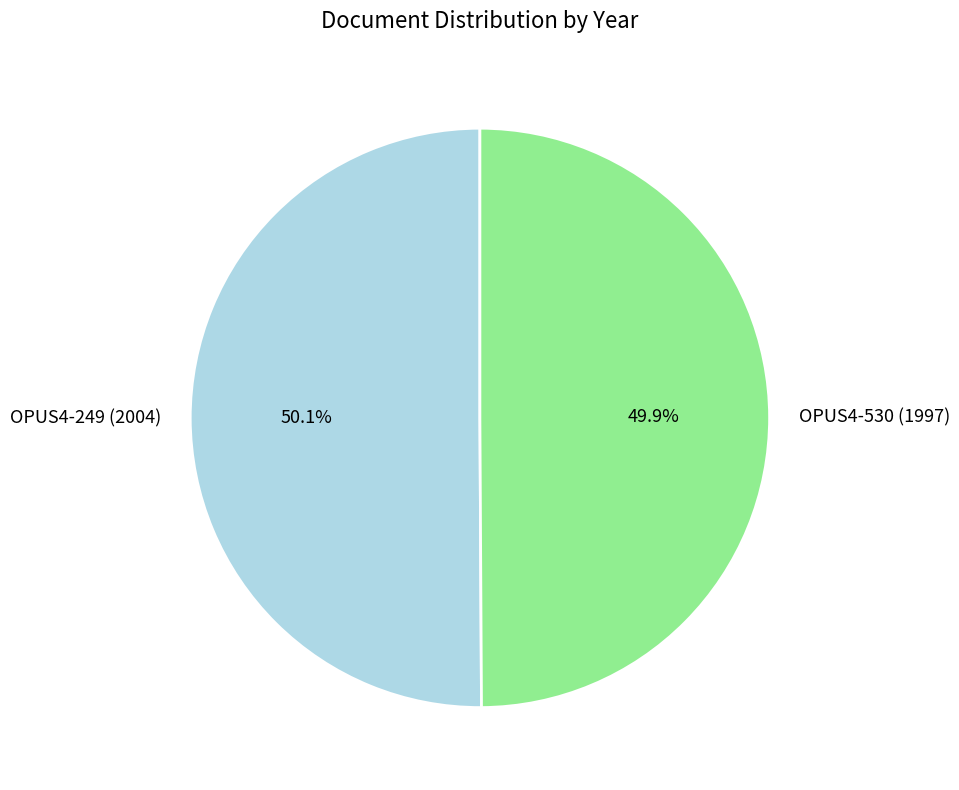

Is there a majority slice in this chart?

Yes